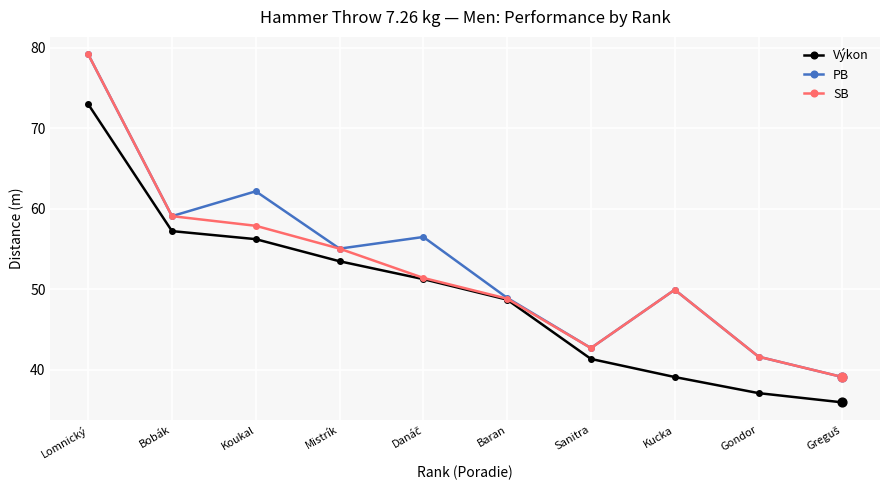

What are all the series names shown in the legend?

Výkon, PB, SB